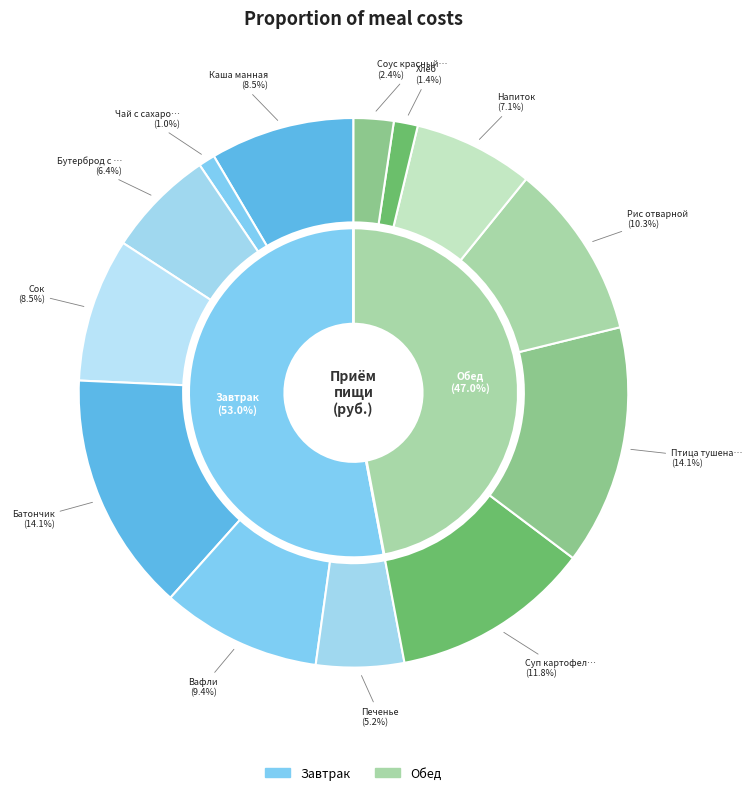

True or false: Птица тушеная с овощами accounts for 28% of the total.

False